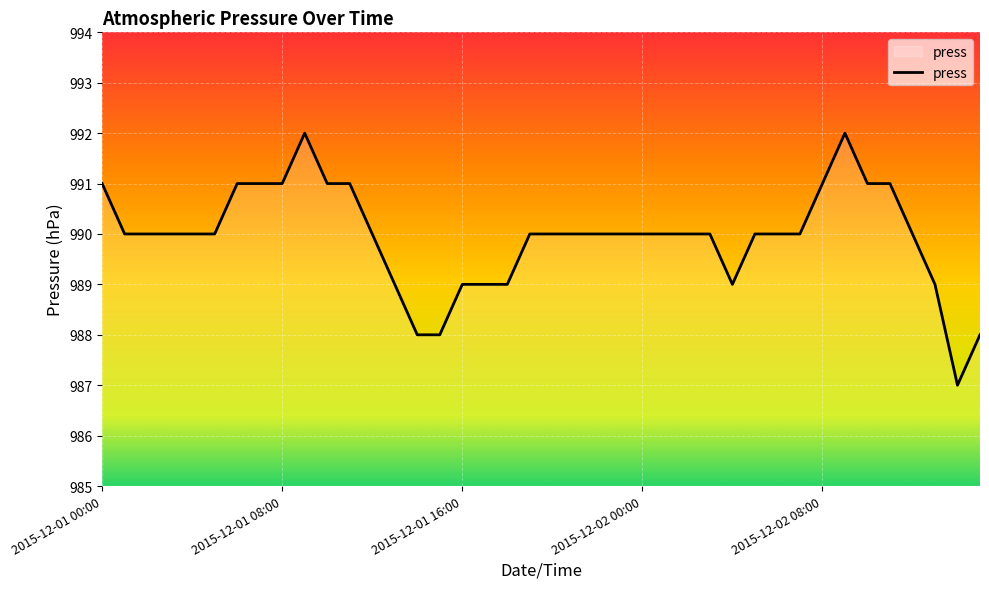

How many distinct data groups are displayed?

1